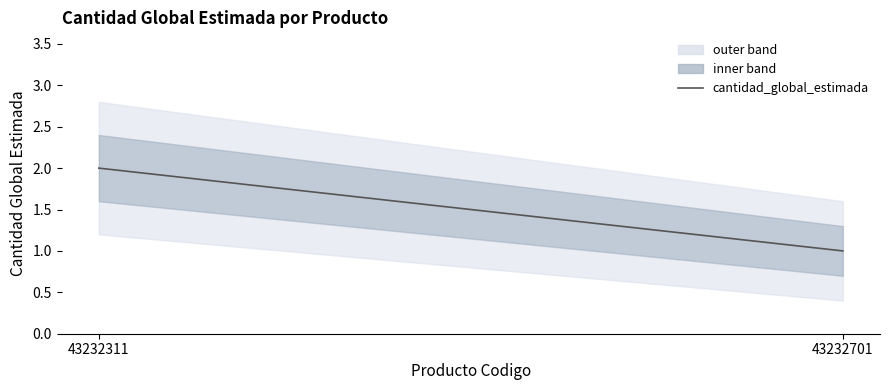

How many lines are shown in the chart?

1